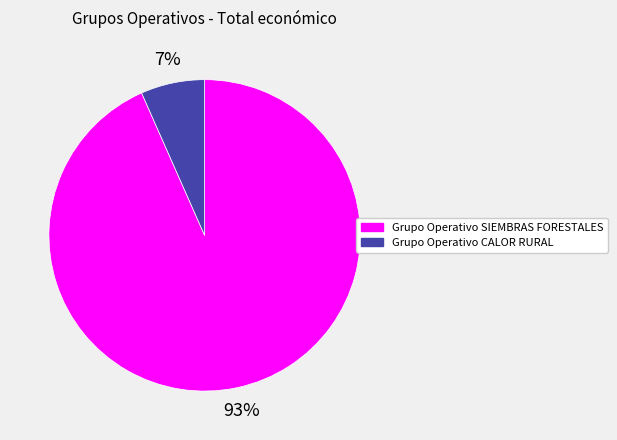

Is Grupo Operativo SIEMBRAS FORESTALES the majority of the pie?

Yes